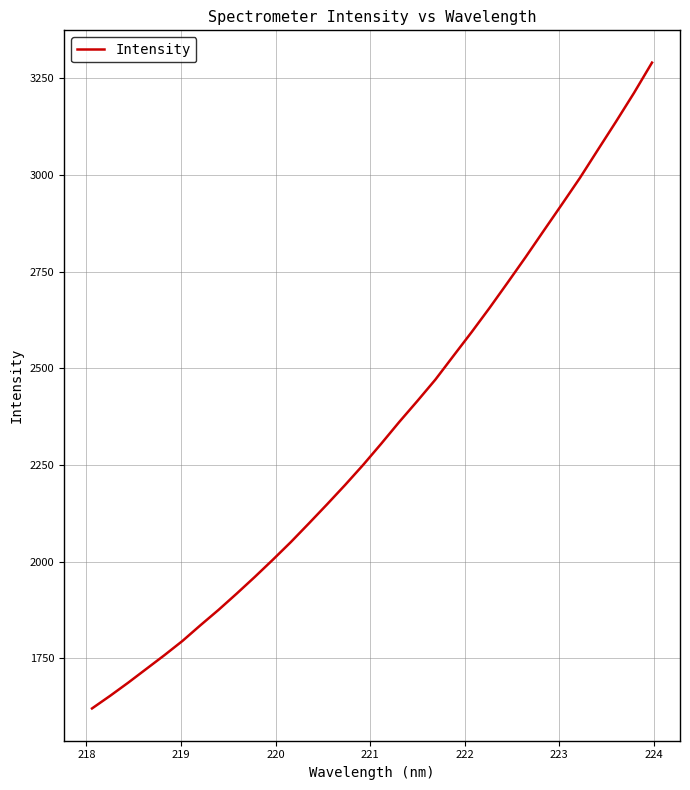

What is the maximum value shown in the chart?

3290.0